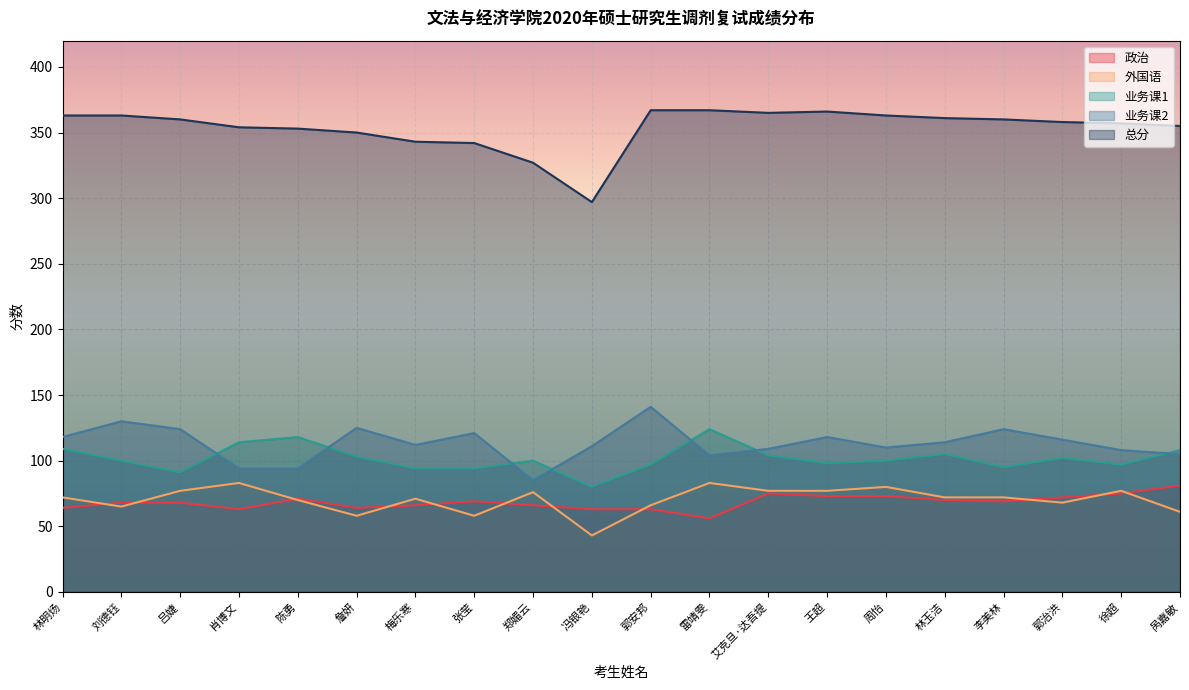

True or false: 业务课1 and 外国语 cross at least once.

False